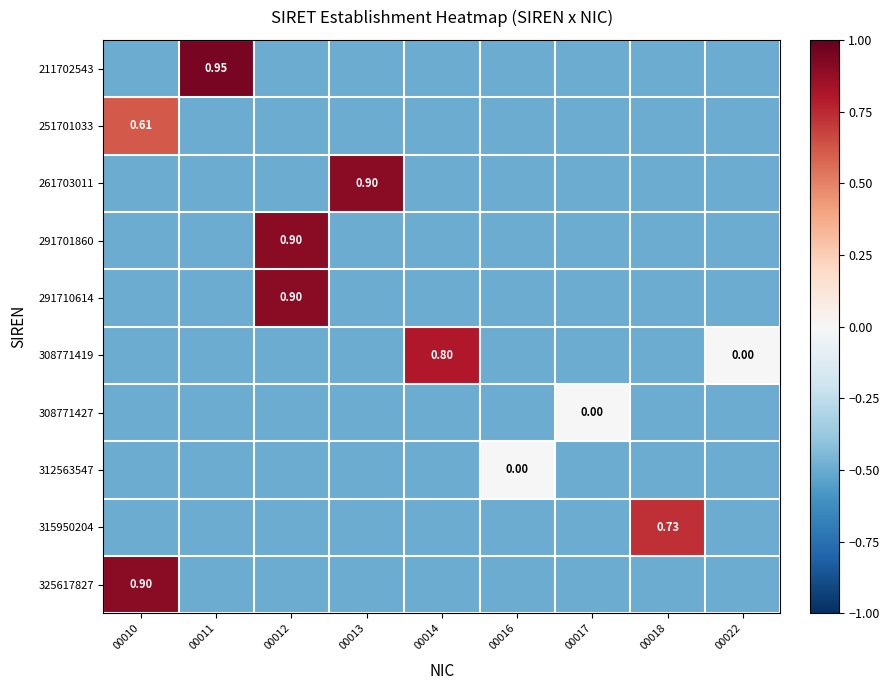

What is the sum of the 291701860 values at 00016 and 00022?

-1.0